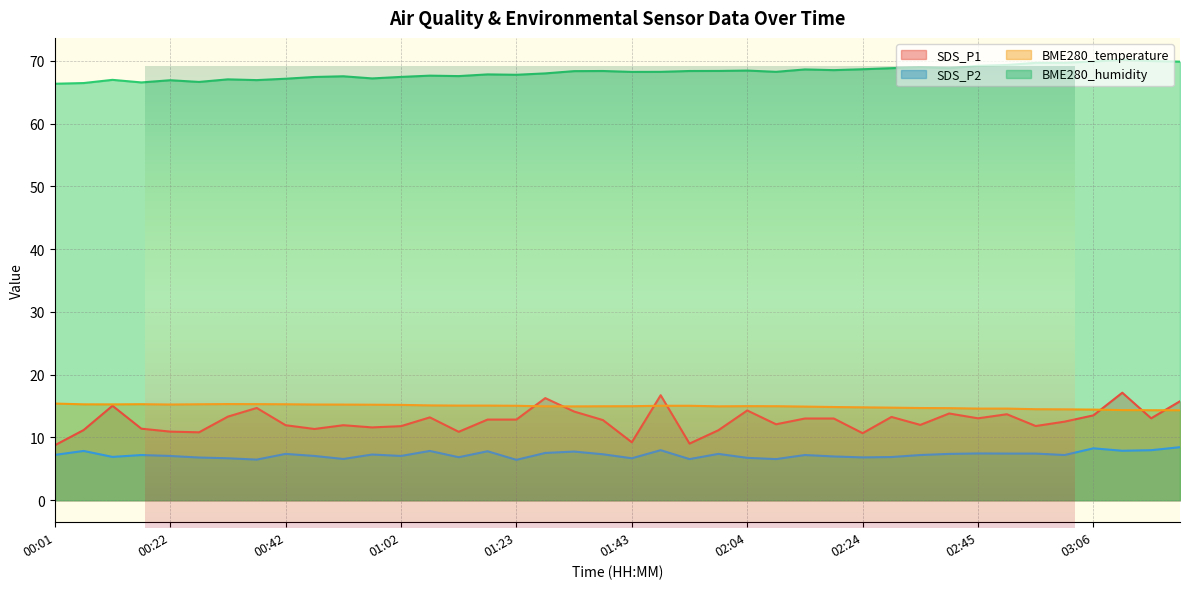

Rank the series by their maximum value, from highest to lowest.

BME280_humidity, SDS_P1, BME280_temperature, SDS_P2